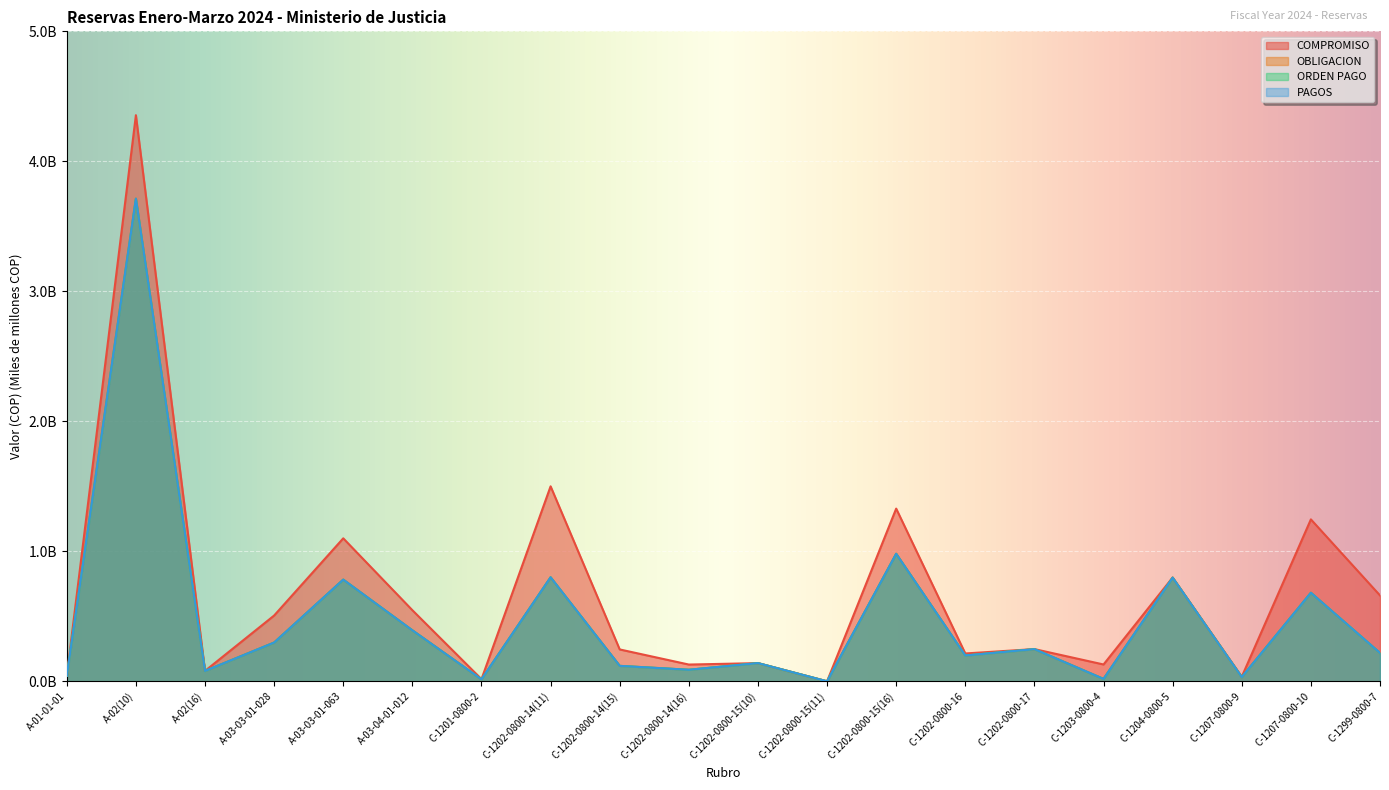

True or false: PAGOS and OBLIGACION cross at least once.

False